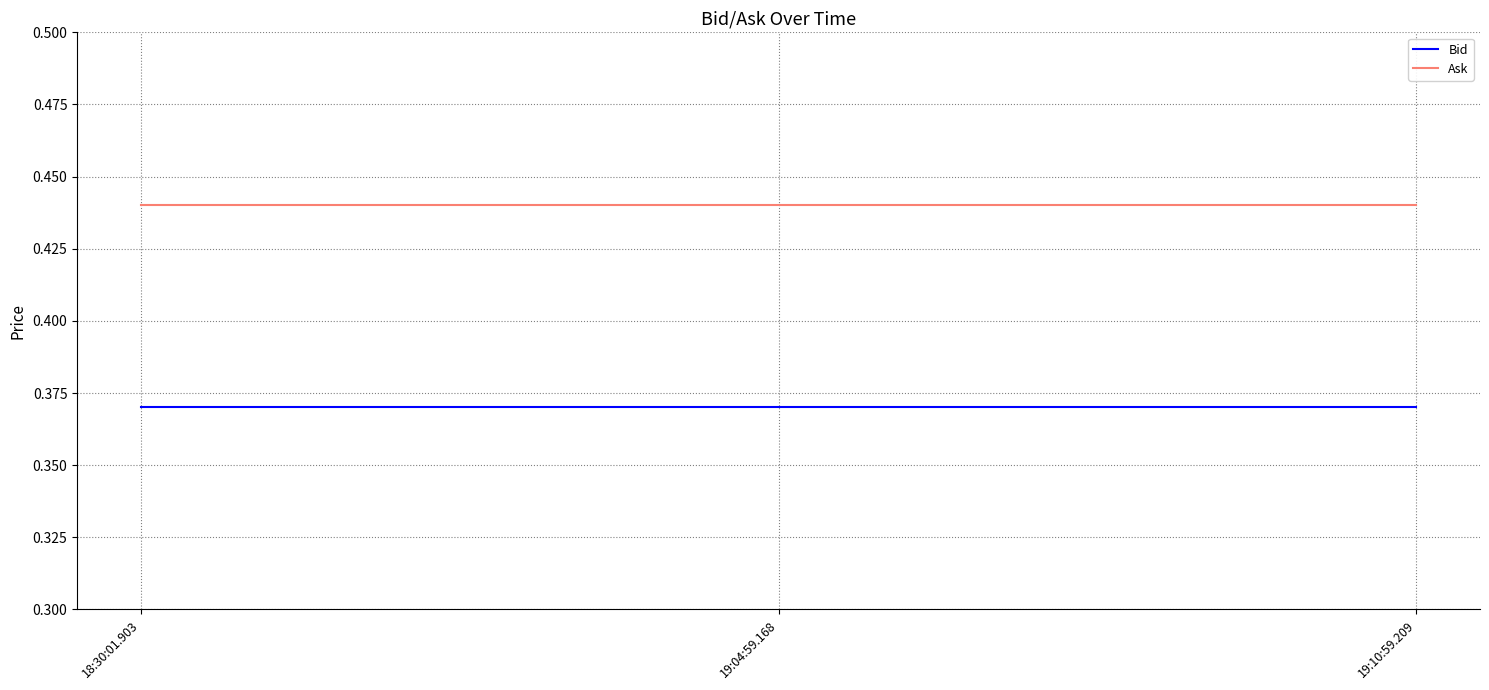

At how many categories does at least one series exceed 0?

3